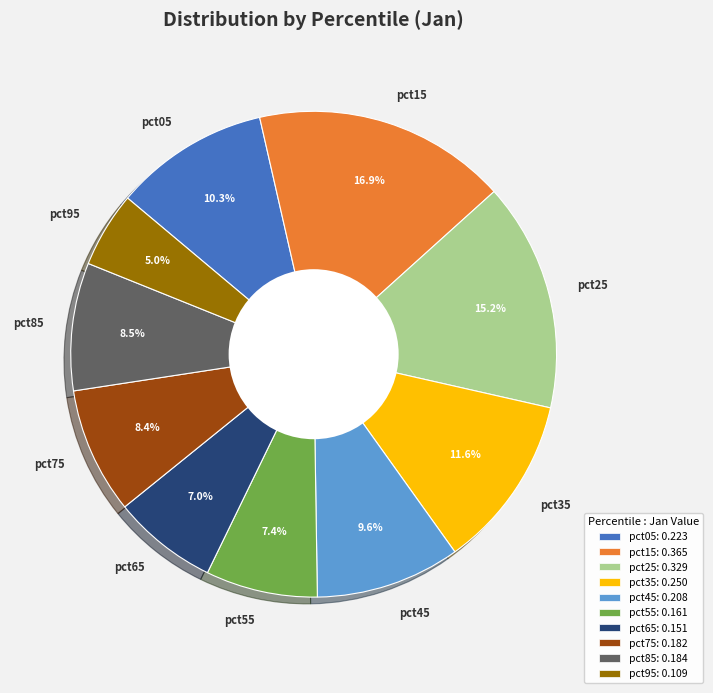

How many slices are in this pie chart?

10